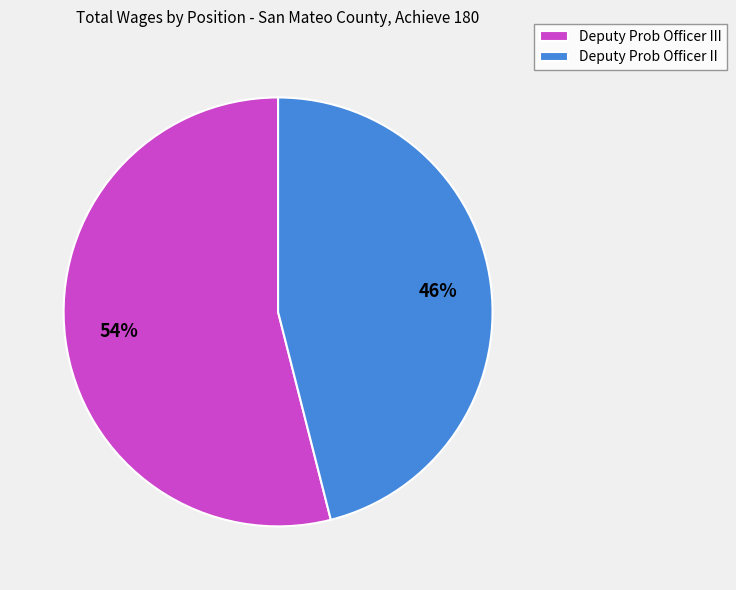

What is the smallest slice in the pie chart?

Deputy Prob Officer II